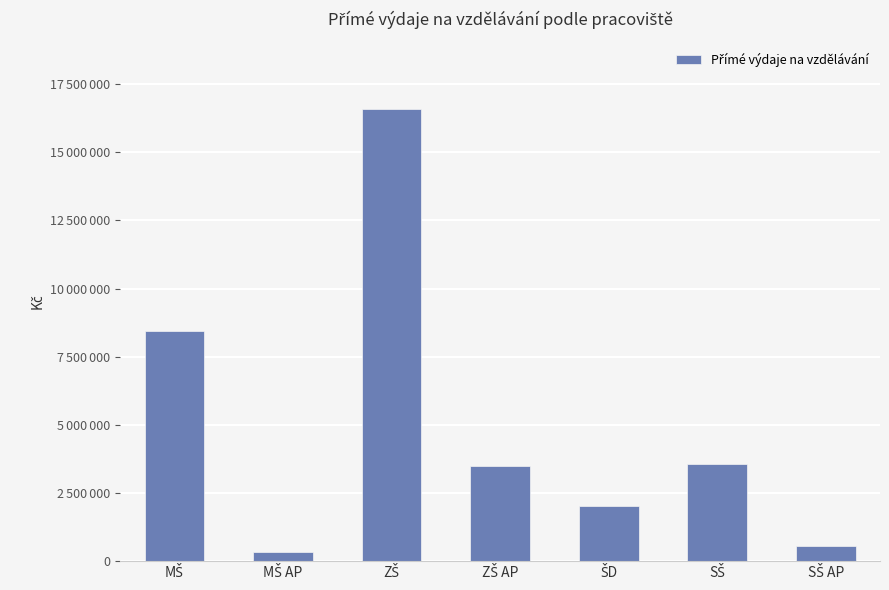

What is the value of the 2nd bar from the left?

341176